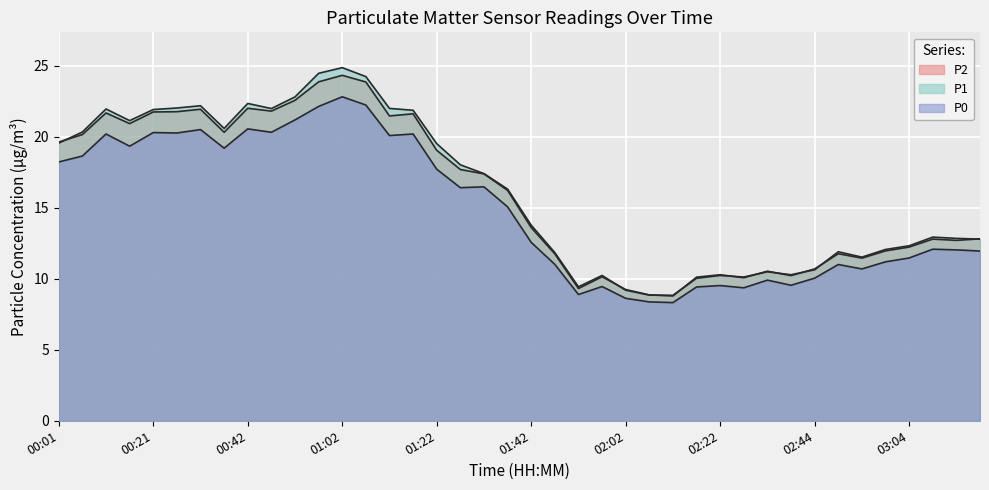

Reading left to right, extract all data points from this chart.

P2: 19.6	20.1	21.7	20.9	21.7	21.8	21.9	20.3	22.0	21.8	22.6	23.9	24.3	23.9	21.5	21.6	19.0	17.7	17.4	16.2	13.6	11.8	9.3	10.1	9.2	8.9	8.8	10.1	10.3	10.1	10.5	10.2	10.7	11.8	11.4	12.0	12.2	12.8	12.7	12.8
P1: 19.6	20.3	21.9	21.1	21.9	22.0	22.2	20.6	22.3	22.0	22.8	24.5	24.9	24.2	22.0	21.9	19.5	18.0	17.4	16.3	13.8	11.8	9.4	10.2	9.2	8.8	8.8	10.0	10.2	10.1	10.5	10.3	10.6	11.9	11.5	12.1	12.3	12.9	12.8	12.8
P0: 18.2	18.6	20.2	19.3	20.3	20.3	20.5	19.2	20.6	20.3	21.2	22.1	22.8	22.2	20.1	20.2	17.7	16.4	16.5	15.1	12.6	11.0	8.9	9.4	8.6	8.4	8.3	9.4	9.5	9.4	9.9	9.5	10.0	11.0	10.7	11.2	11.5	12.1	12.0	11.9